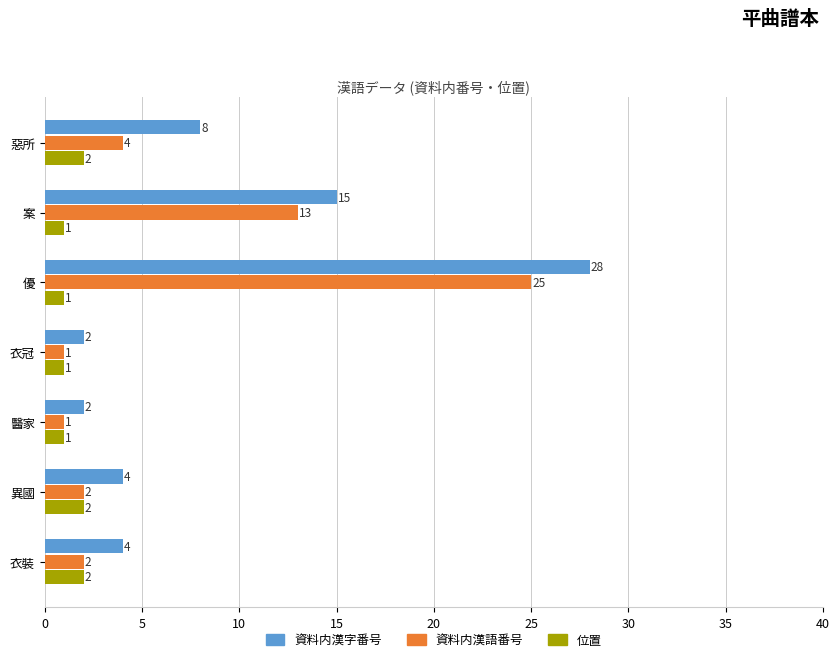

What are all the series names shown in the legend?

資料内漢字番号, 資料内漢語番号, 位置